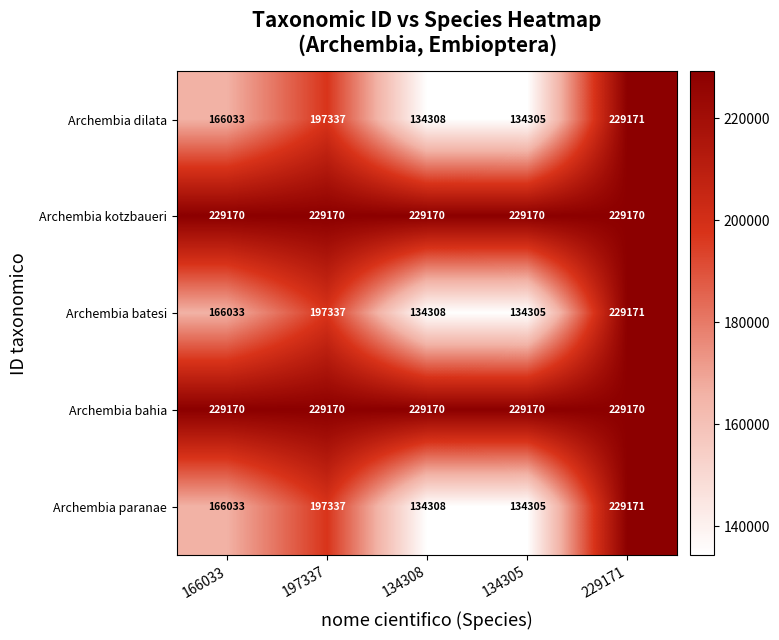

What is the total value across all series at 197337?

1050351